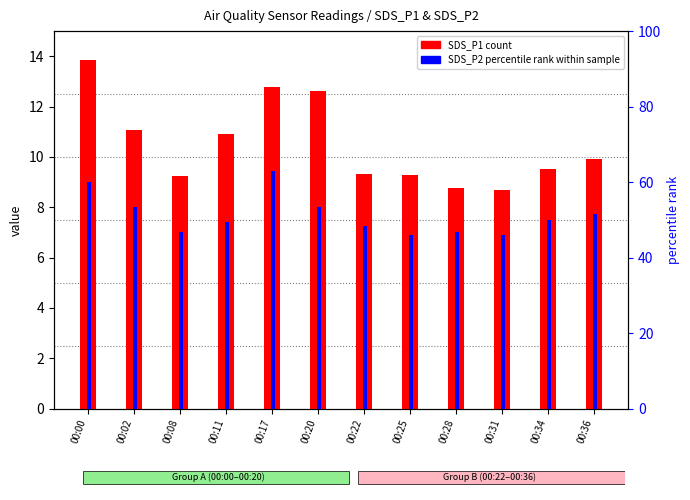

The SDS_P2 (percentile rank) series shows 53.3 at 00:02. True or false?

True